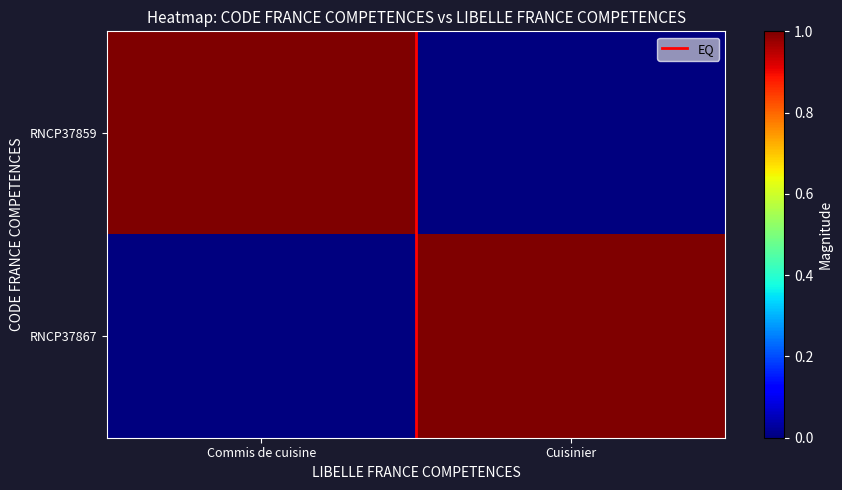

Count the number of categories in the chart.

2